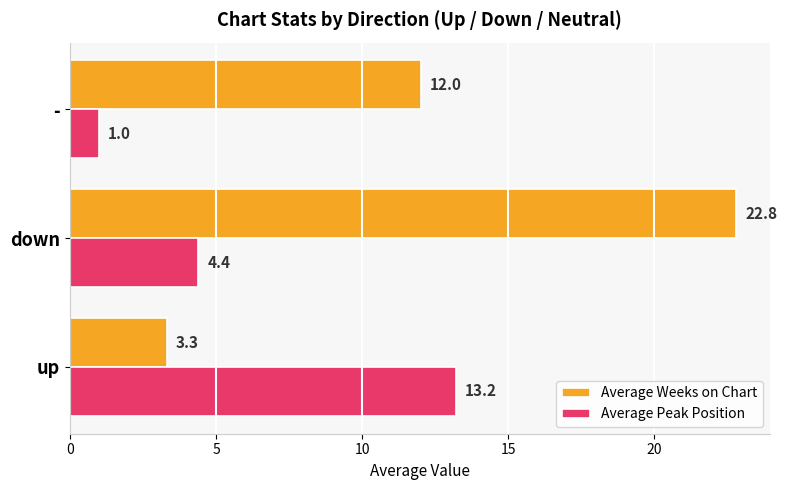

What is the sum of all Average Weeks on Chart values?

38.1